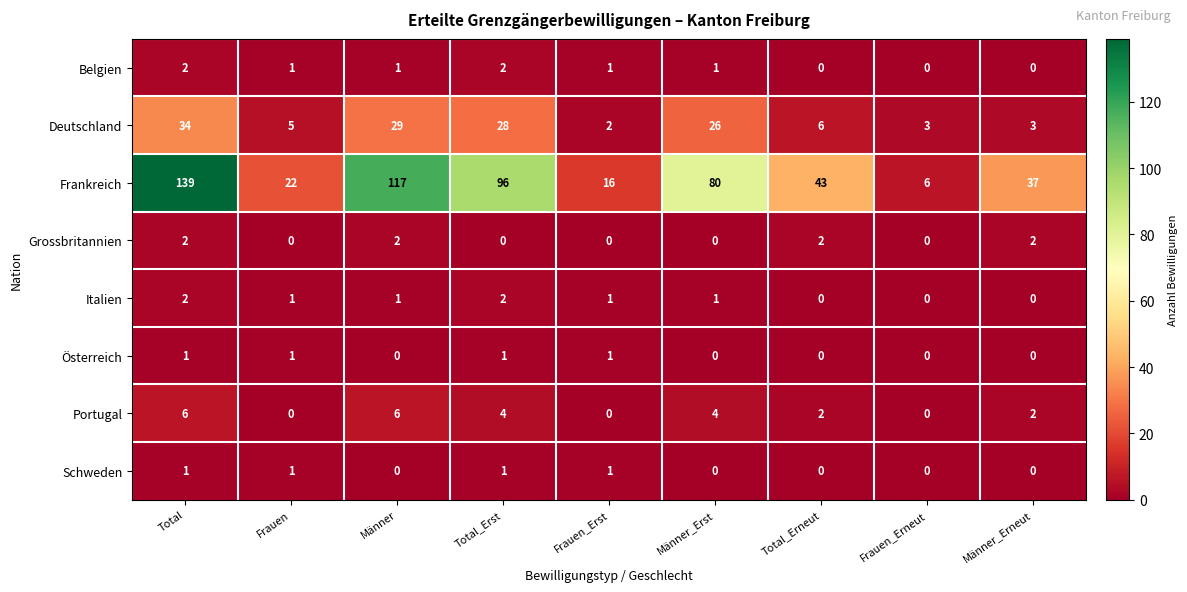

Is it true that Österreich equals 1 at Frauen_Erst?

True